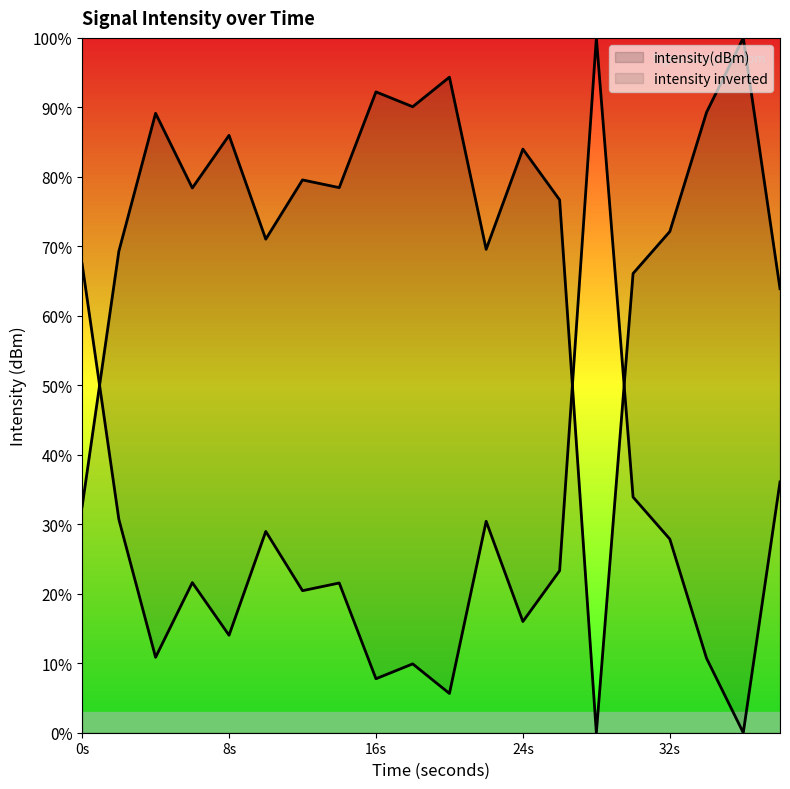

Which category has the highest value across all series?

36